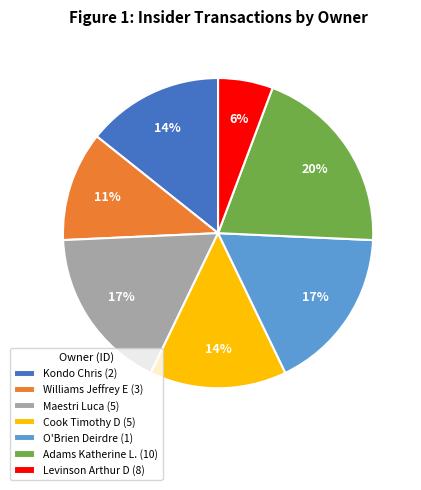

Combined, do Kondo Chris (2) and Cook Timothy D (5) account for over 50%?

No